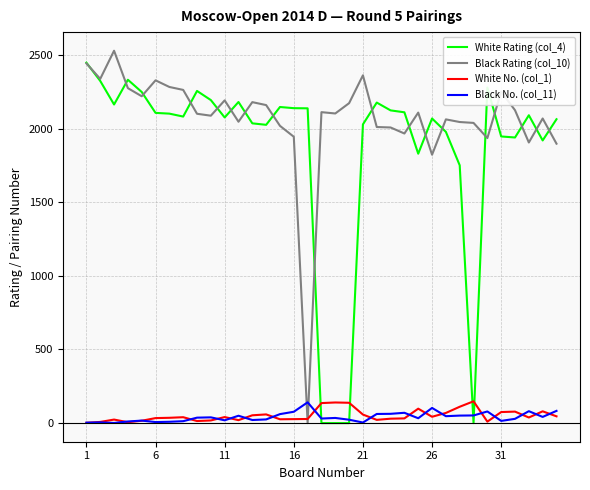

What is the maximum value shown in the chart?

2528